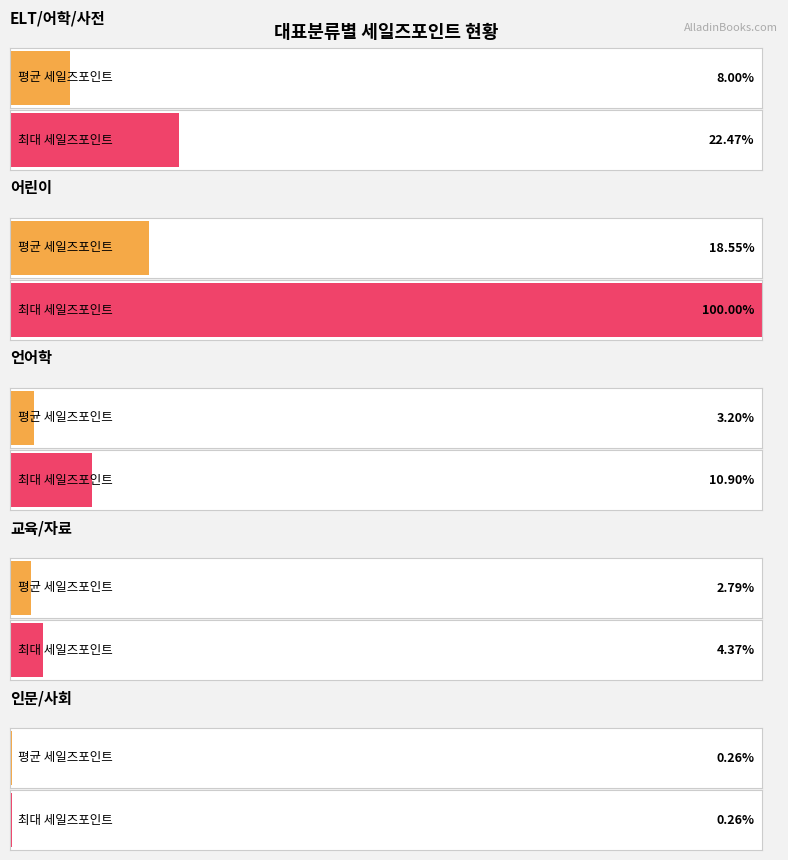

At which label is 최대 세일즈포인트 closest to 12529?

ELT/어학/사전(3)